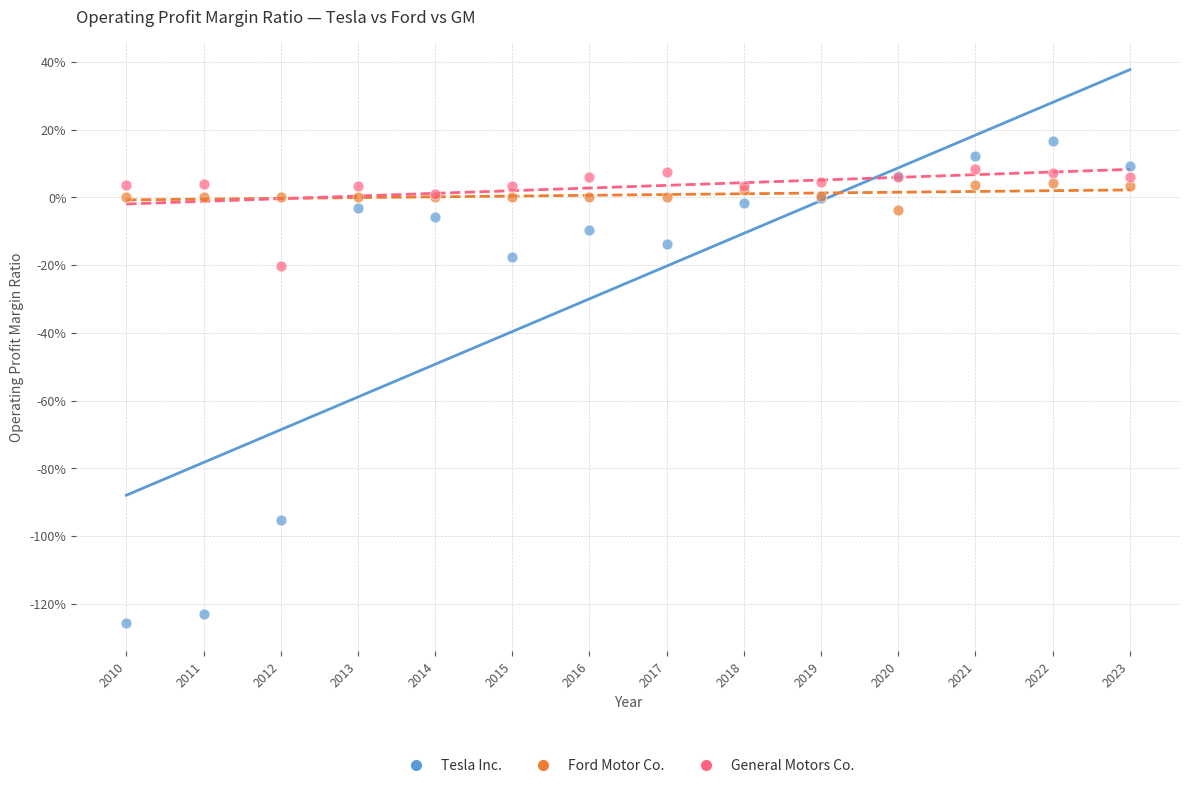

What are all the series names shown in the legend?

Tesla Inc., Ford Motor Co., General Motors Co.